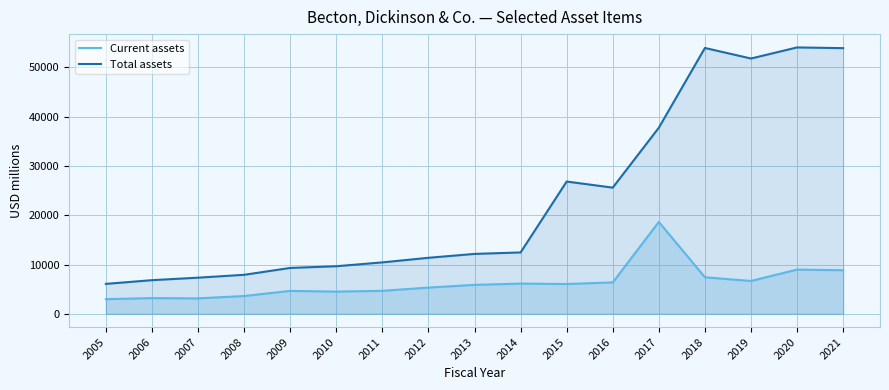

What is the lowest value of the Total assets series?

6072